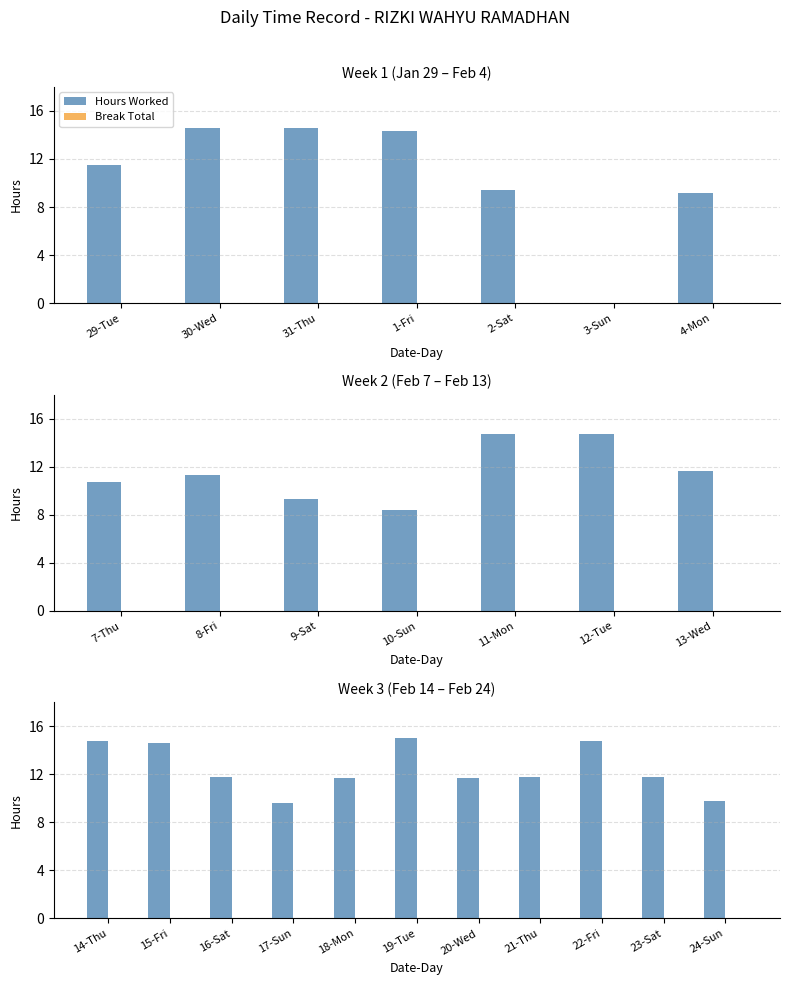

At which label does Break Total reach its minimum?

14-Thu